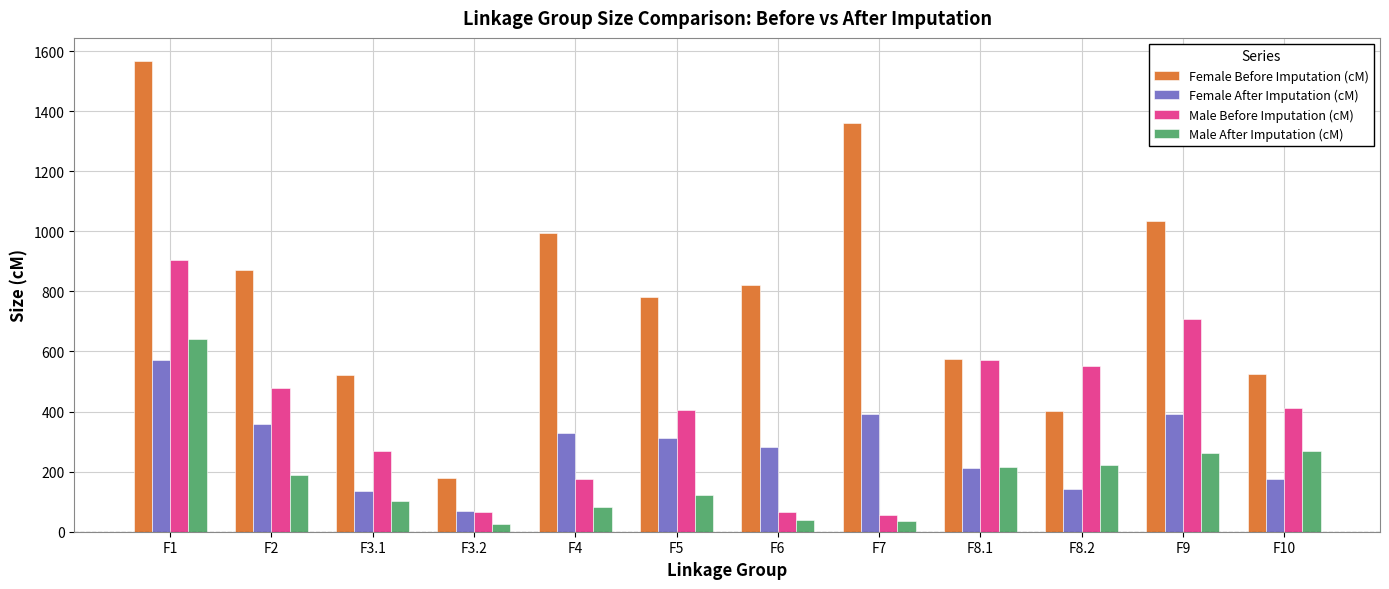

What is the highest value of the Female After Imputation (cM) series?

572.6